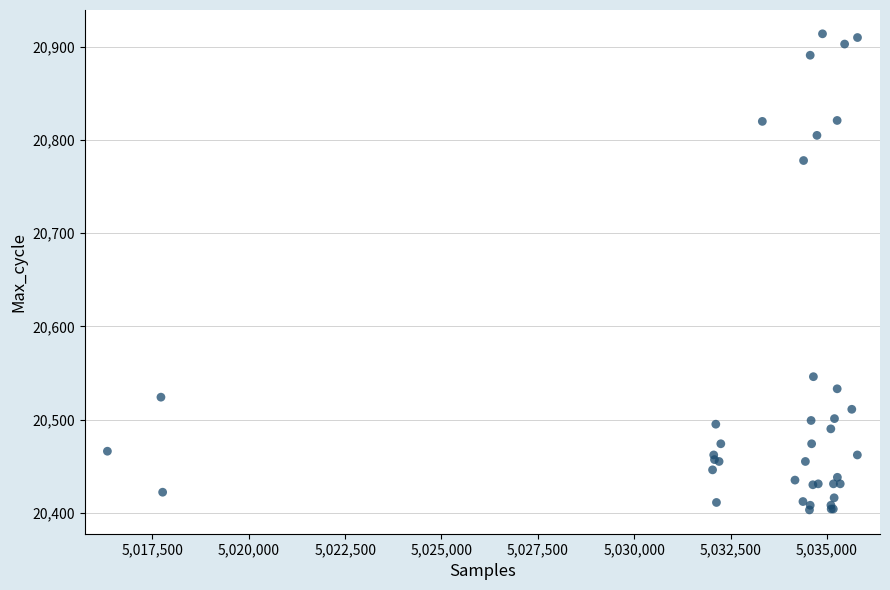

What Y value in the scatter plot is closest to 20658?

20546